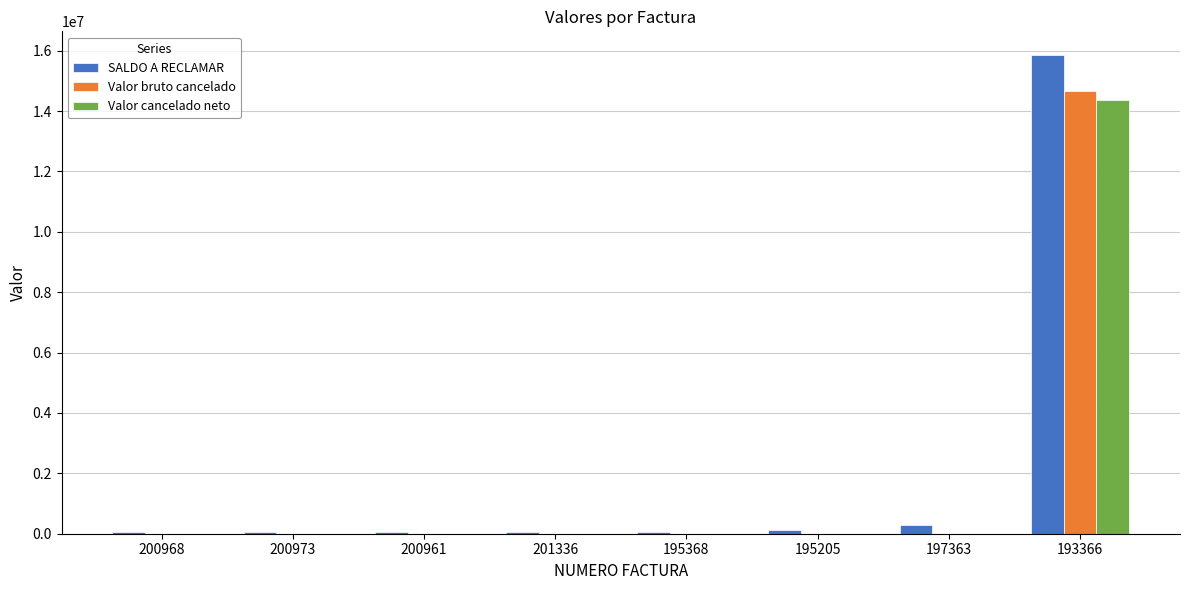

What is the sum of all Valor cancelado neto values?

14382656